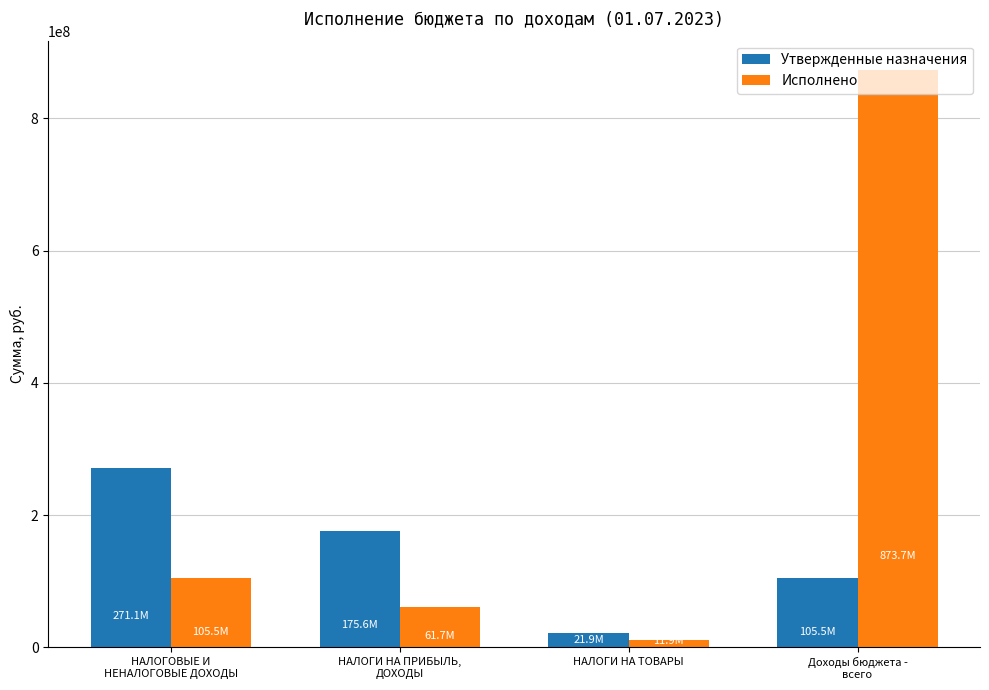

Is it true that Исполнено equals 61736166.3 at НАЛОГИ НА ПРИБЫЛЬ,
ДОХОДЫ?

True